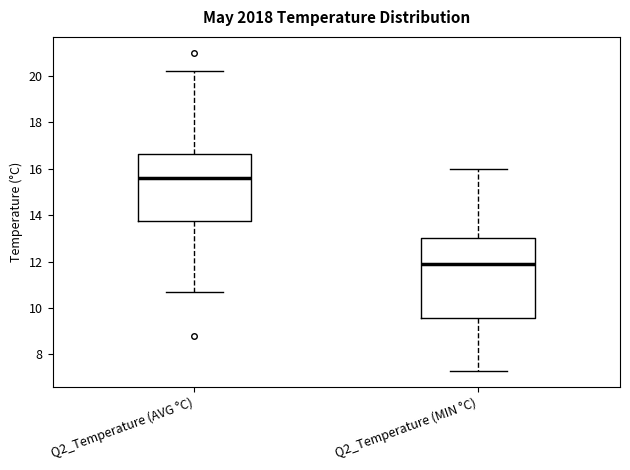

Which box's median line is the highest?

Q2_Temperature (AVG °C)